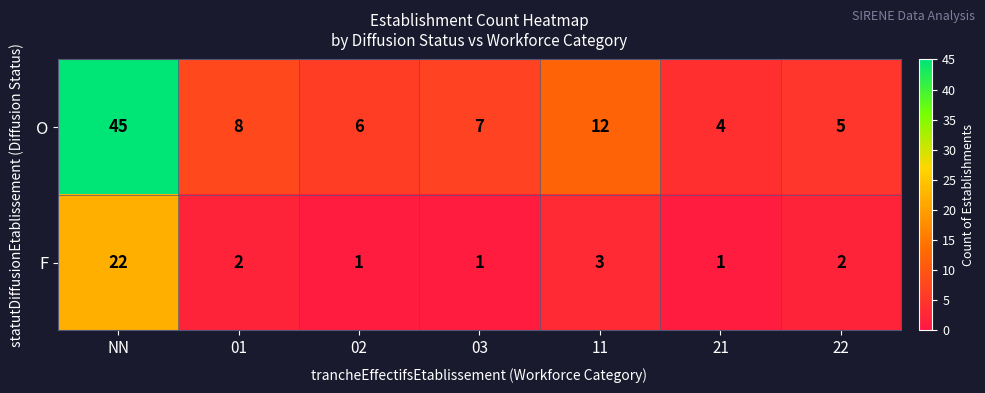

What is the difference between the highest and lowest values at 21?

3